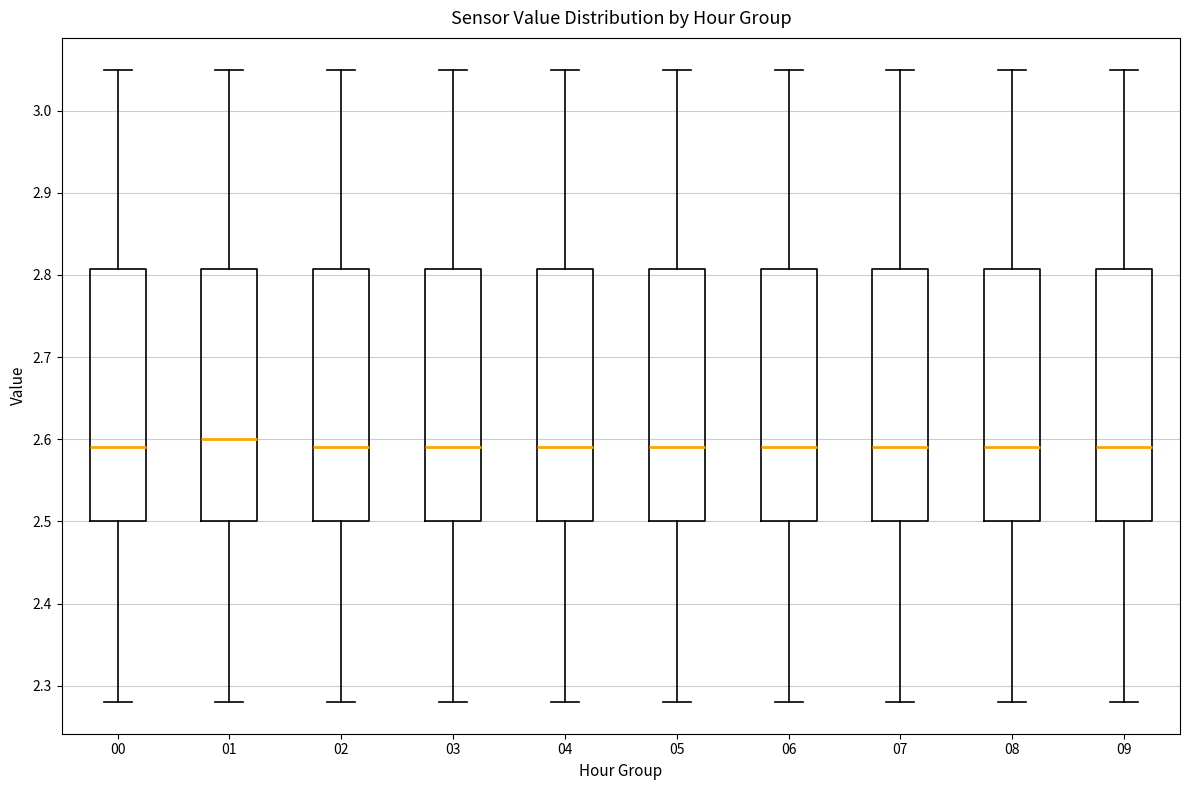

Reading left to right, read every box against the y-axis: the position of its median line, the range the box covers, and the ends of its whiskers. The values are not printed on the chart, so give them approximately, as read against the axis.

00: median 2.59, box 2.50 to 2.81, whiskers 2.28 to 3.05
01: median 2.60, box 2.50 to 2.81, whiskers 2.28 to 3.05
02: median 2.59, box 2.50 to 2.81, whiskers 2.28 to 3.05
03: median 2.59, box 2.50 to 2.81, whiskers 2.28 to 3.05
04: median 2.59, box 2.50 to 2.81, whiskers 2.28 to 3.05
05: median 2.59, box 2.50 to 2.81, whiskers 2.28 to 3.05
06: median 2.59, box 2.50 to 2.81, whiskers 2.28 to 3.05
07: median 2.59, box 2.50 to 2.81, whiskers 2.28 to 3.05
08: median 2.59, box 2.50 to 2.81, whiskers 2.28 to 3.05
09: median 2.59, box 2.50 to 2.81, whiskers 2.28 to 3.05